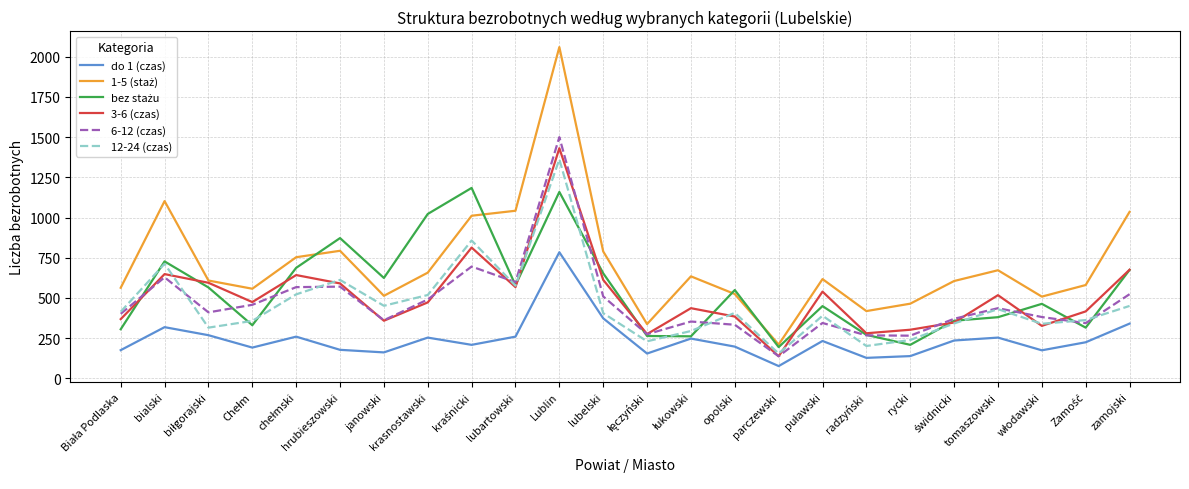

What is the maximum value for do 1 (czas)?

784